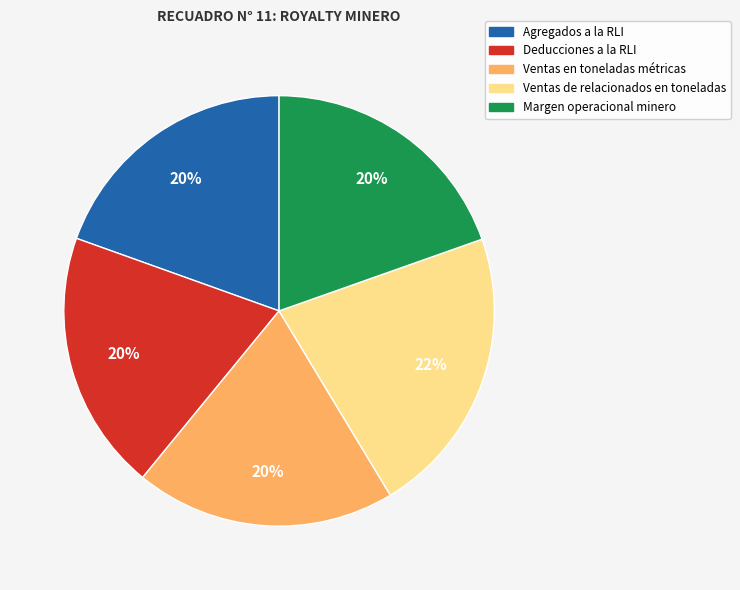

What is the ratio of the value at Ventas de relacionados en toneladas to the value at Deducciones a la RLI?

1.1